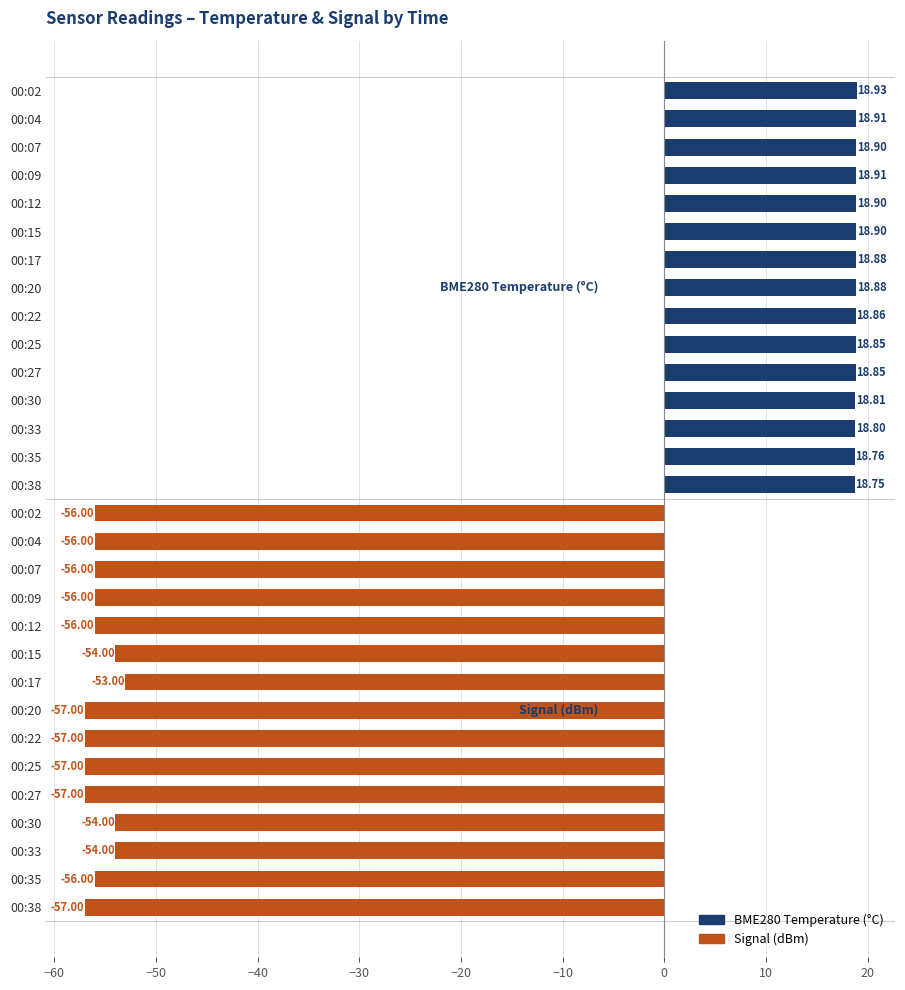

At which category does the chart reach its minimum across all series?

00:20